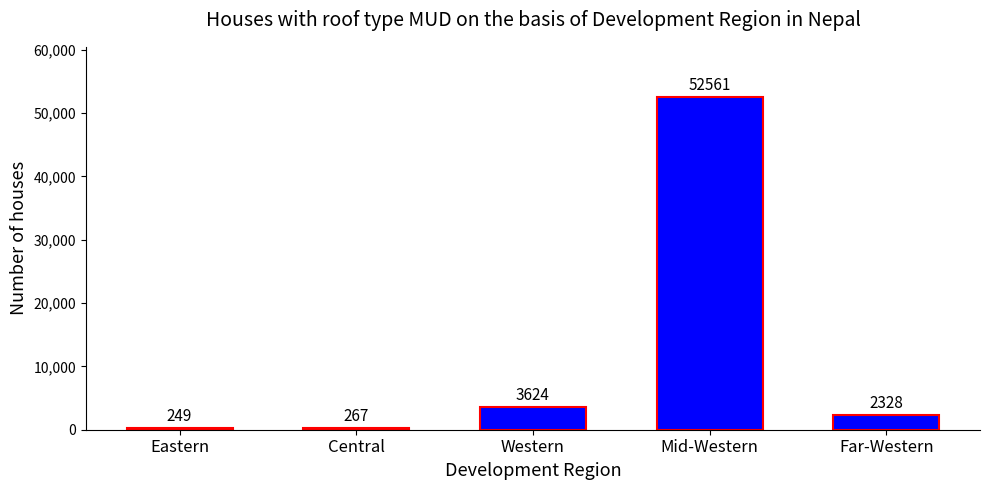

What is the minimum value shown in the chart?

249